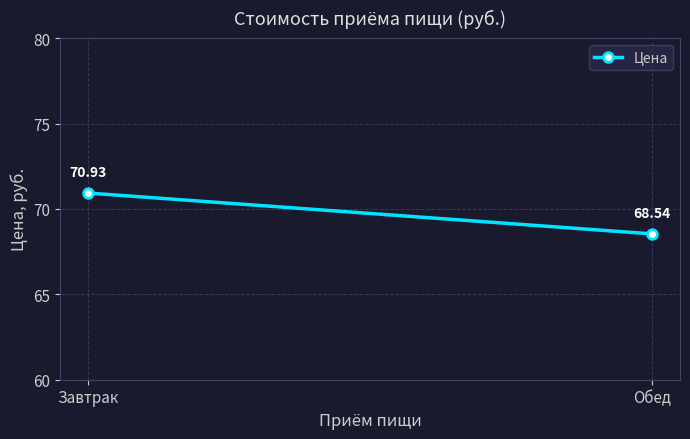

List the labels in order of value, largest first.

Завтрак, Обед